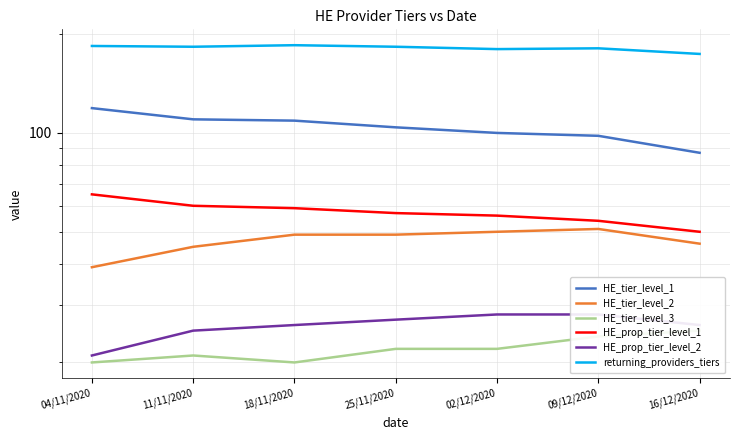

What is the label of the 5th point from the right?

18/11/2020